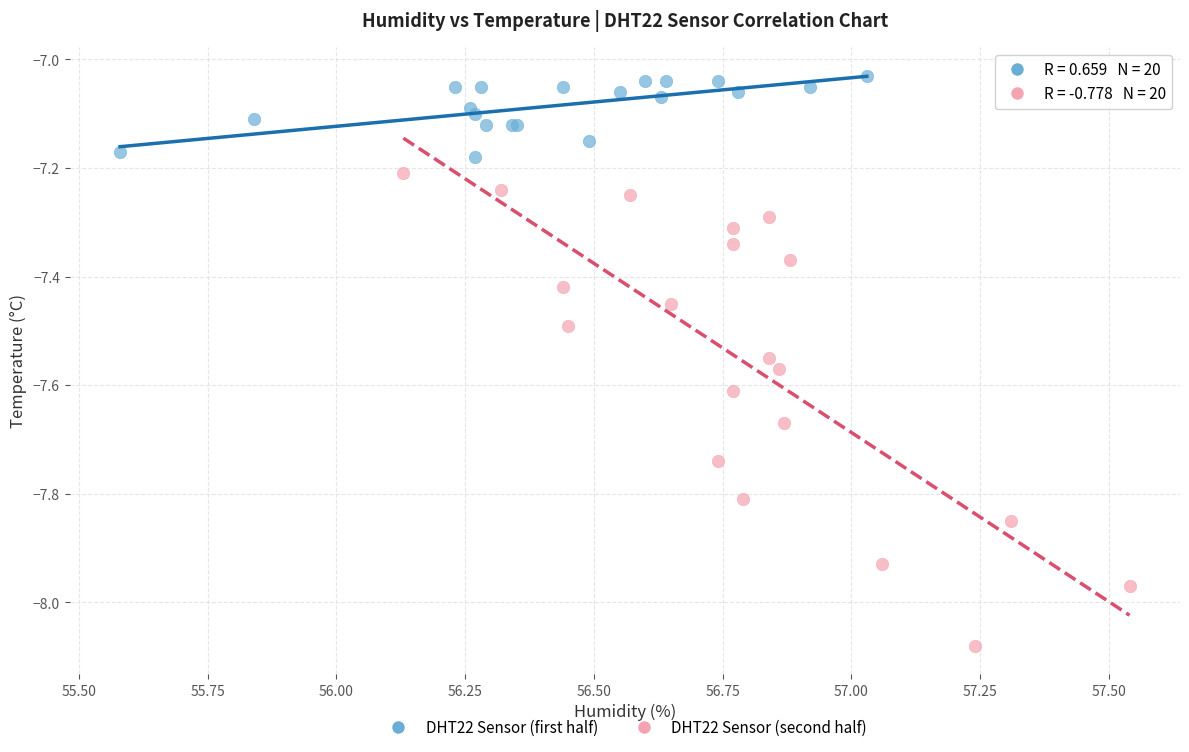

Which series contains the highest Y value?

DHT22 Sensor (first half)